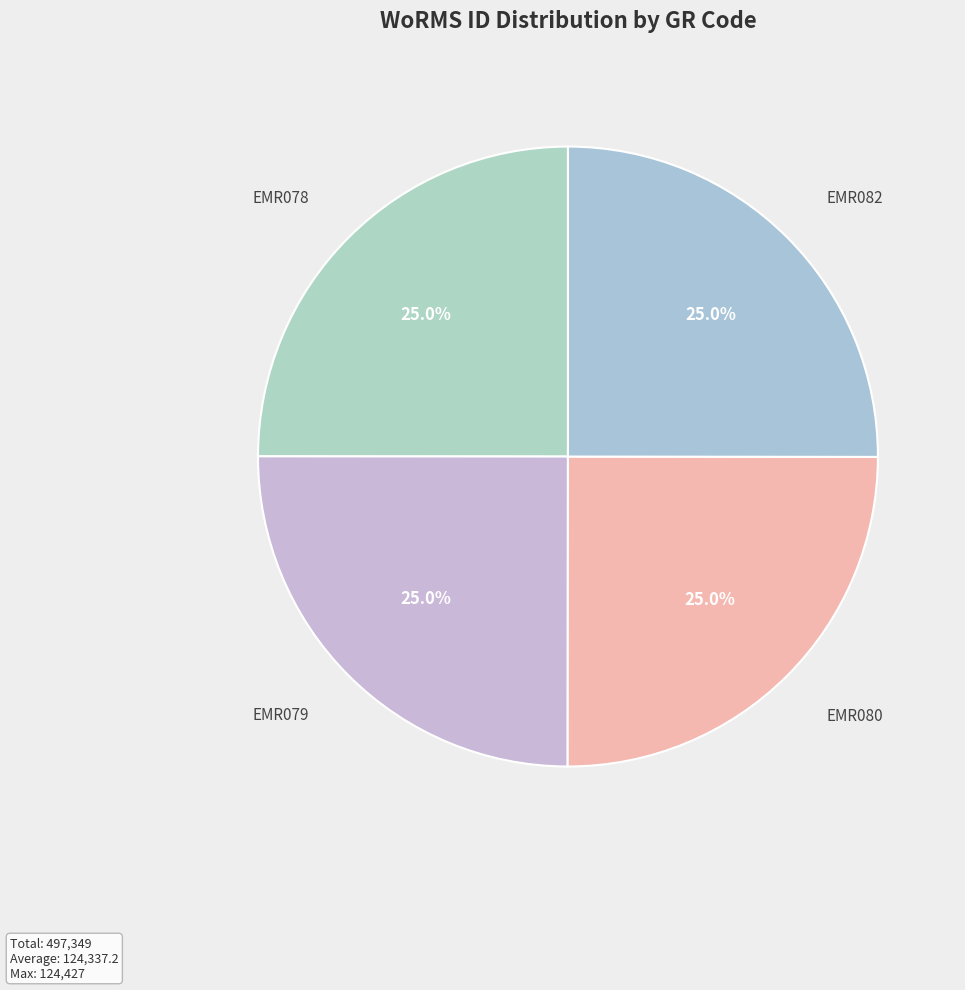

To the nearest percent, what is the combined percentage of EMR082 and EMR079?

50%